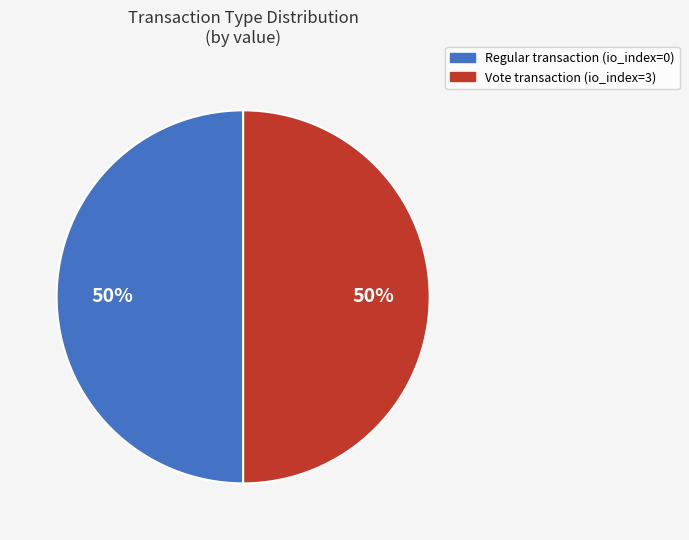

To the nearest percent, what is the average slice percentage?

50%